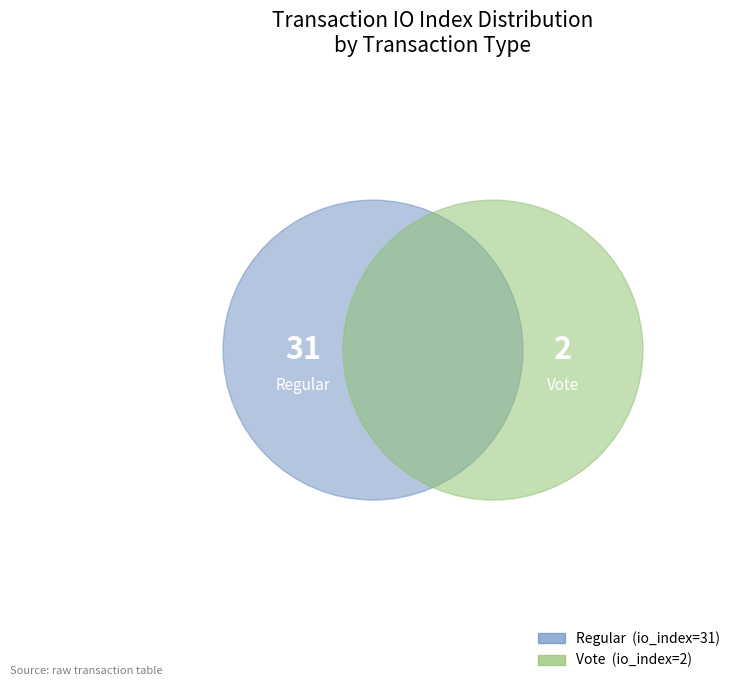

What percentage is the Regular slice, to the nearest percent?

94%